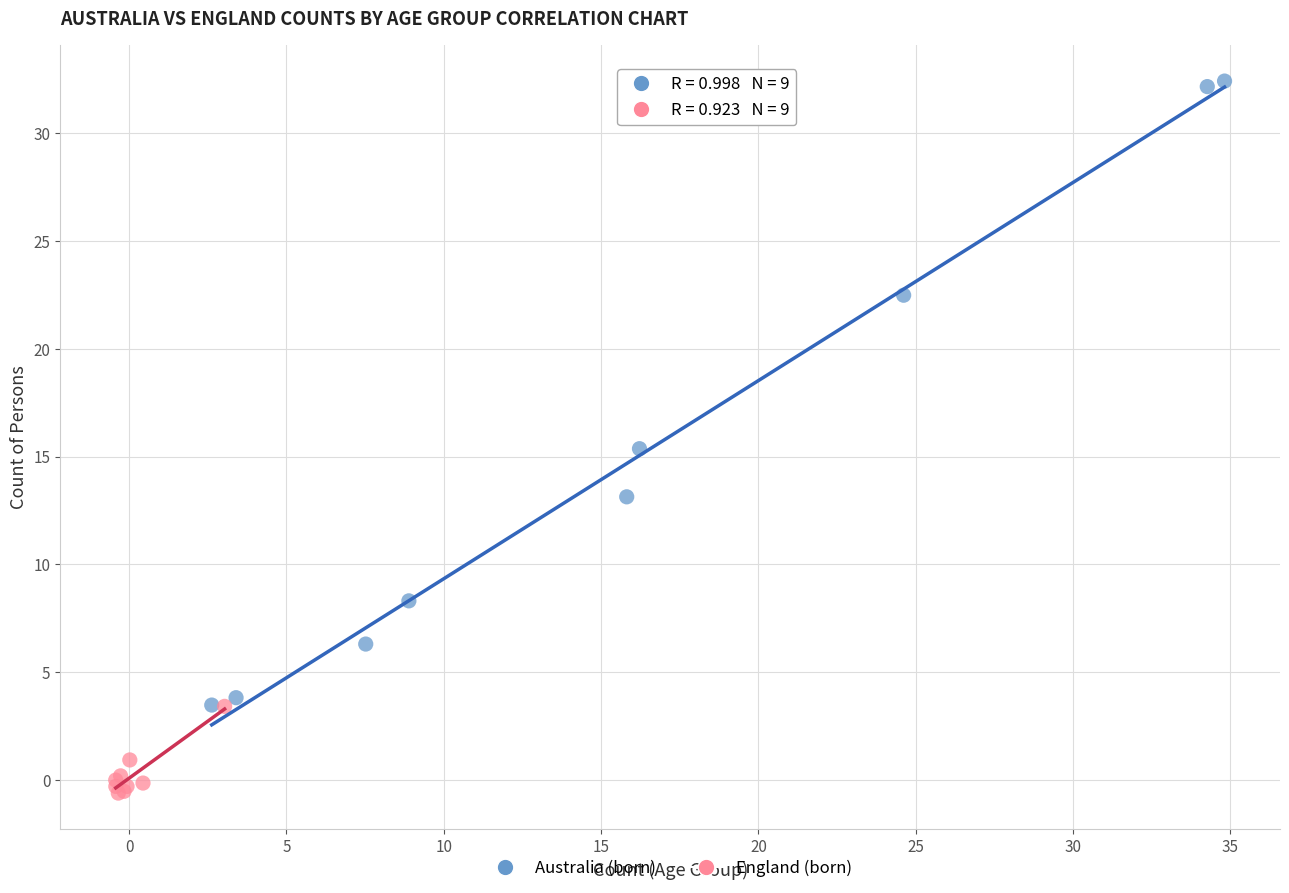

Which series contains the highest Y value?

Australia (born)